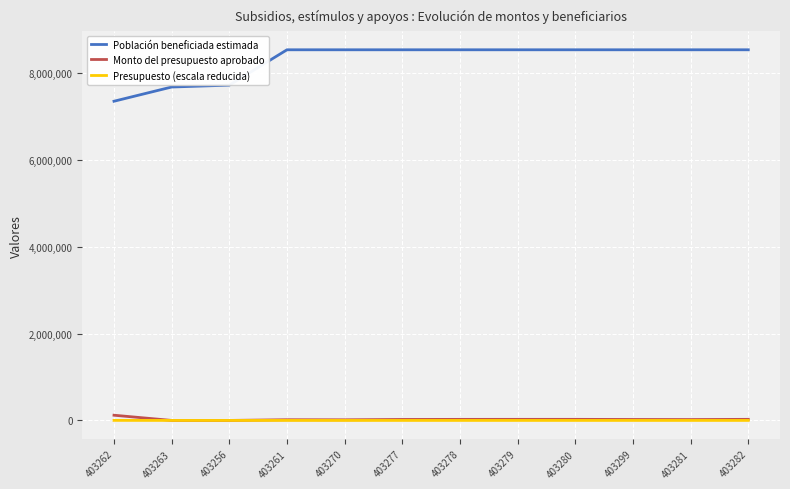

True or false: Presupuesto (escala reducida) has a value of 248.8 at 403280.

True